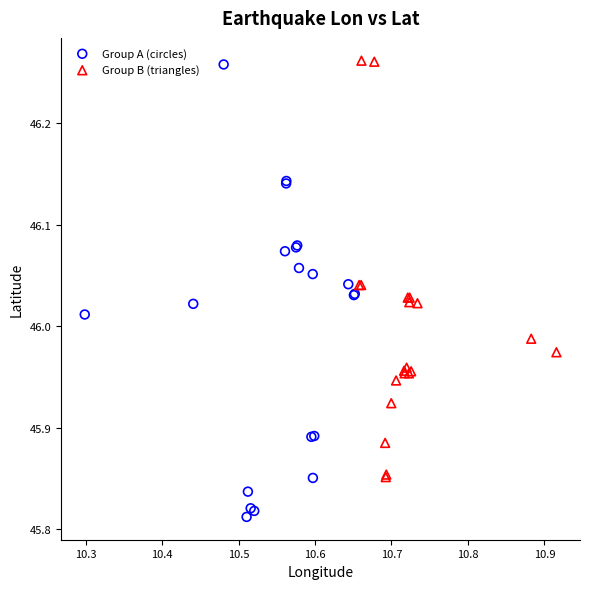

Which series contains the lowest Y value?

Group A (circles)